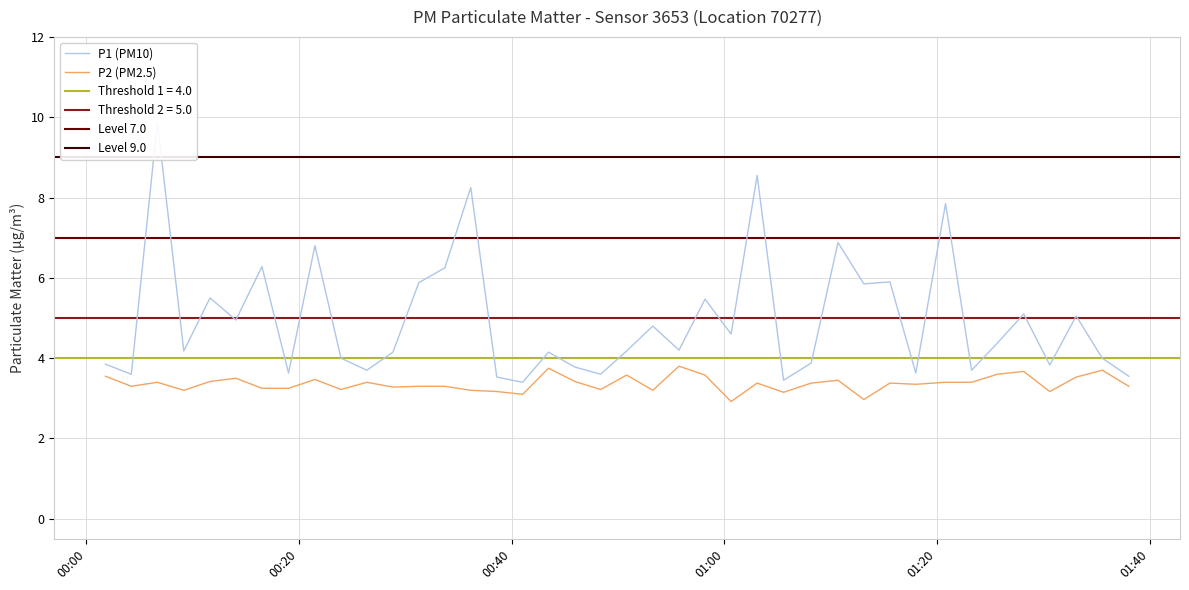

True or false: P1 and P2 intersect in this chart.

False